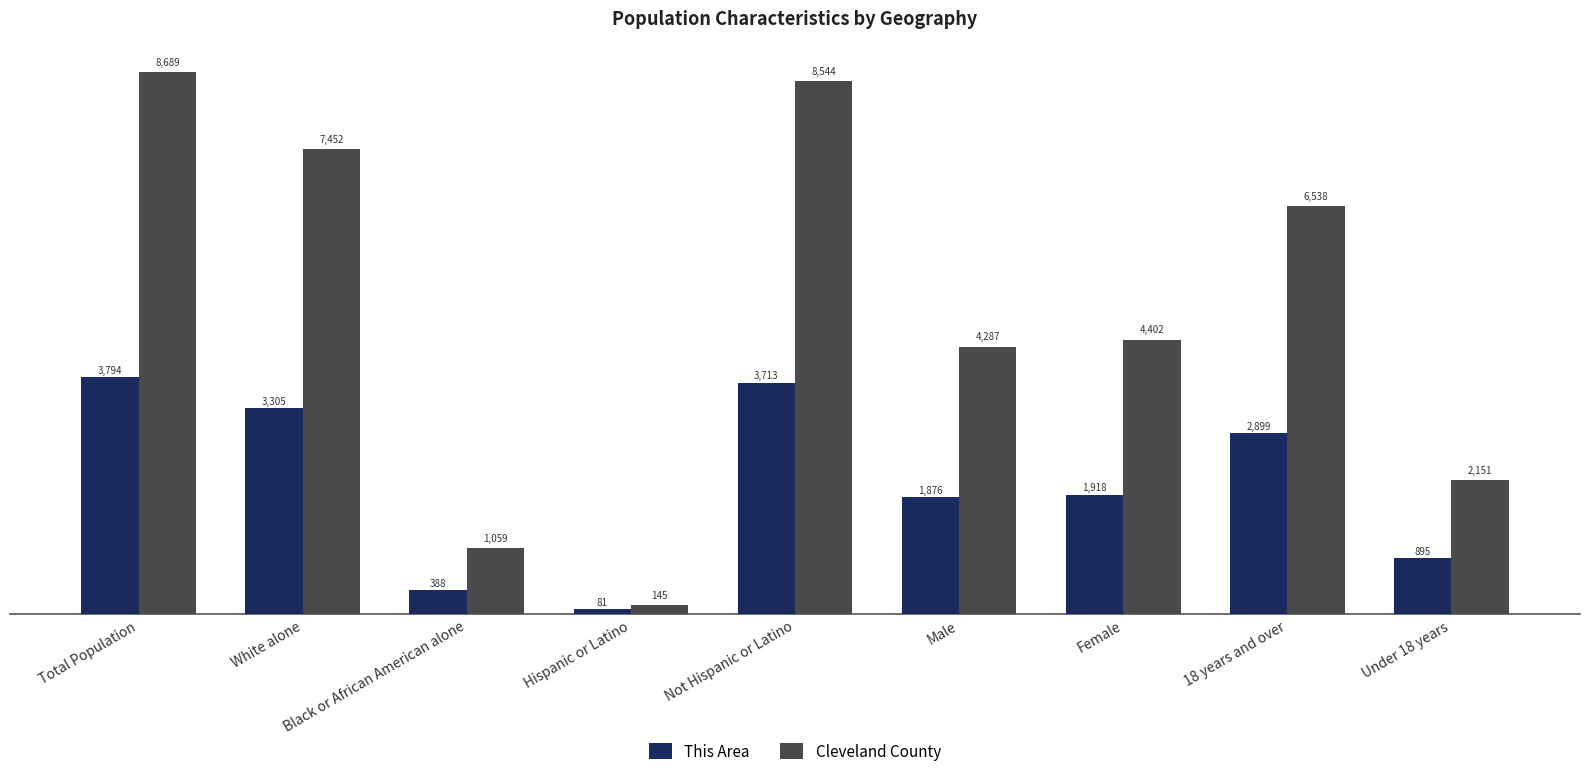

Does the chart contain stacked bars?

No